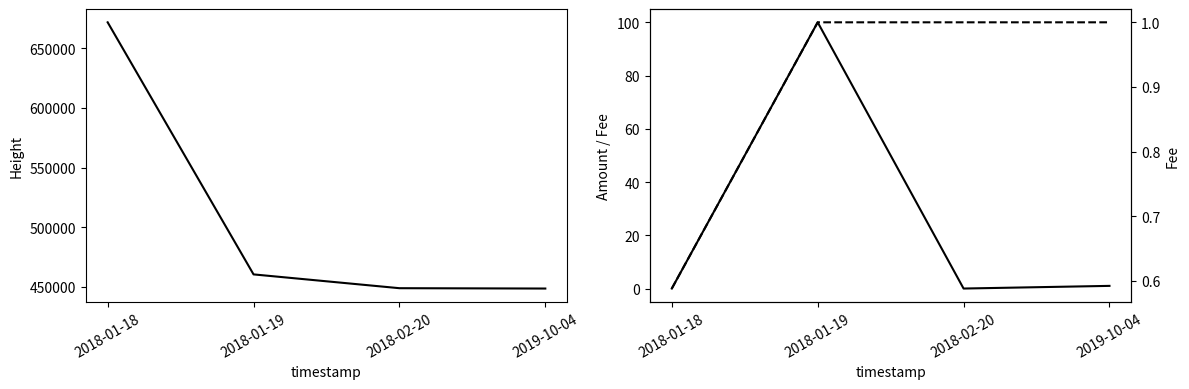

At how many categories does at least one series exceed 510552?

1